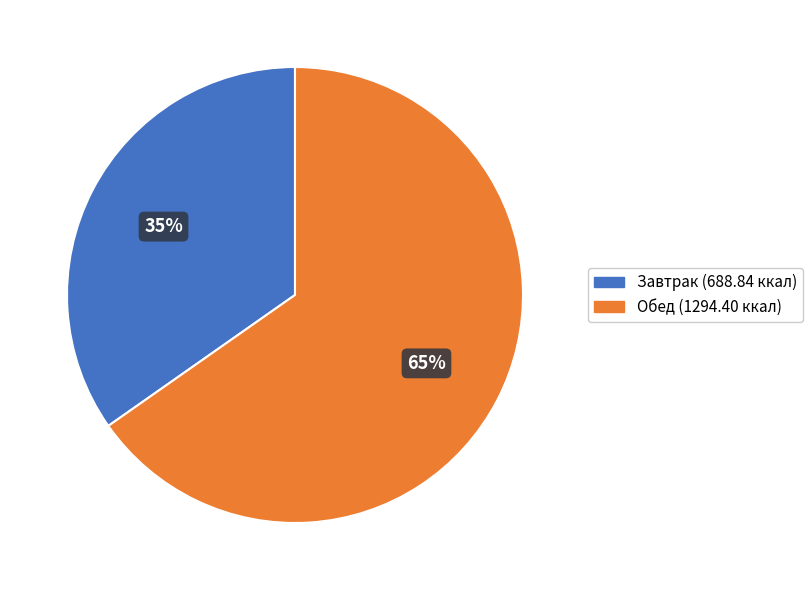

Which category has the biggest portion of the pie?

Обед